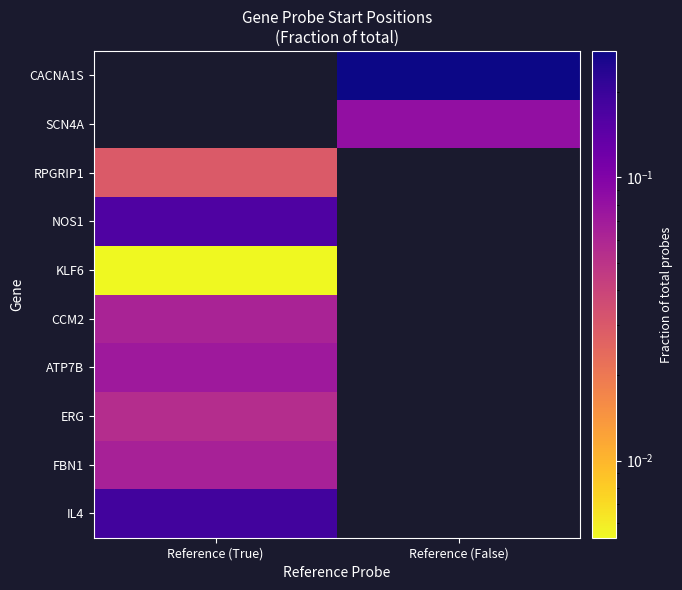

The value of KLF6 at Reference (True) is 0.0. True or false?

False